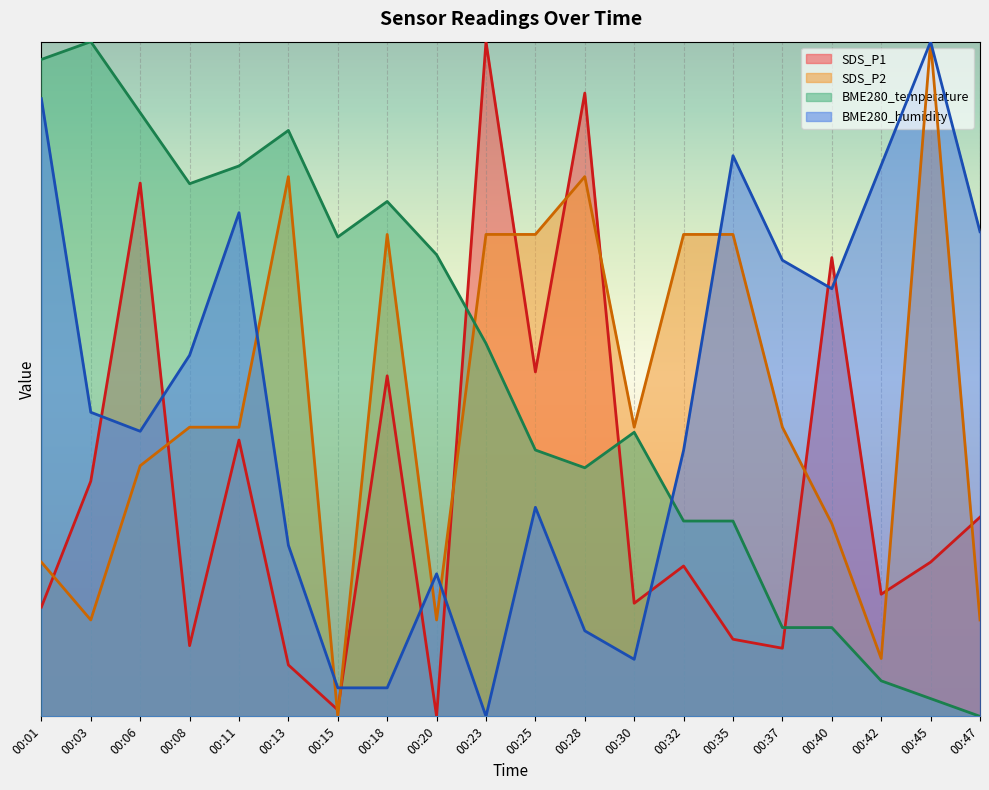

Read the SDS_P2 value at 00:06.

3.0